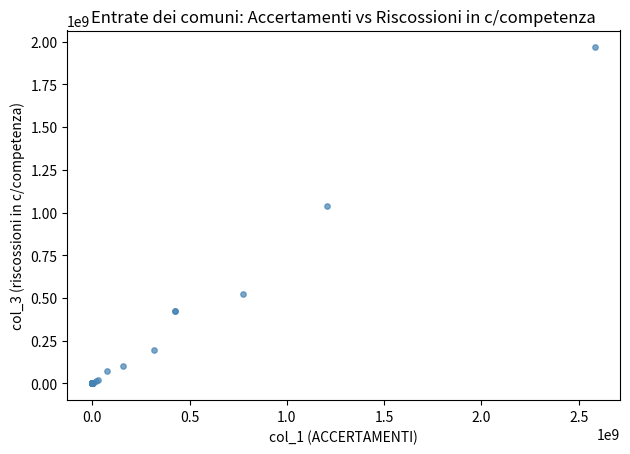

What Y value in the scatter plot is closest to 983517526?

1040903653